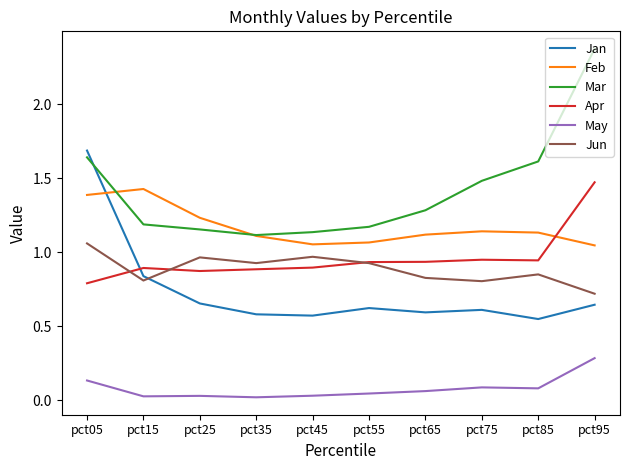

Count the number of categories in the chart.

10